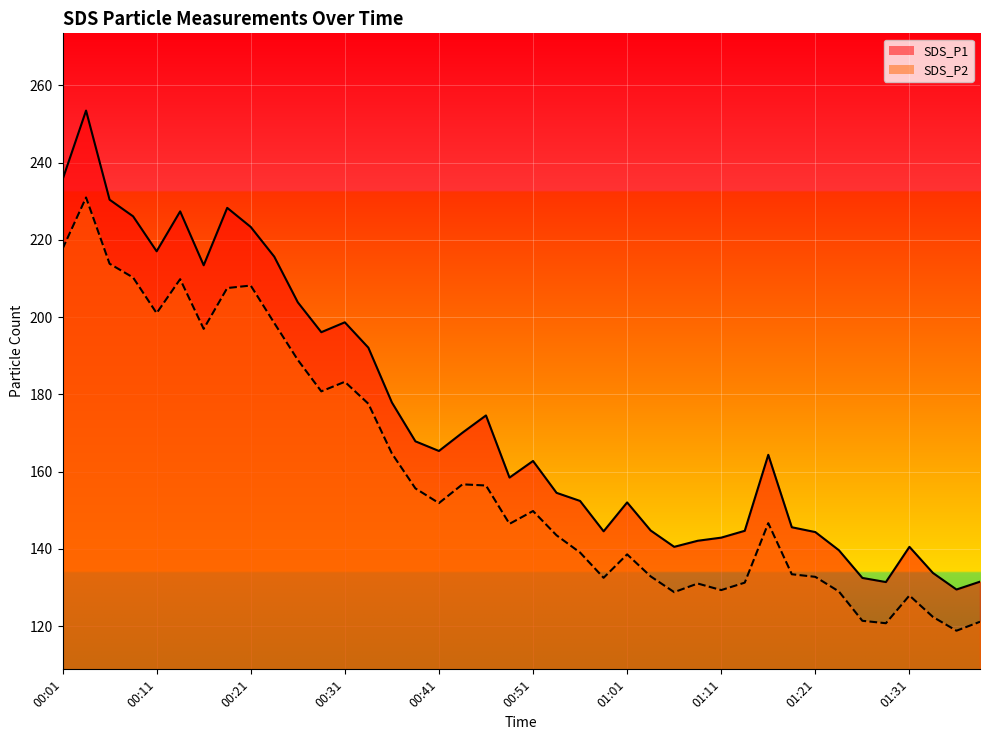

Rank the categories by SDS_P2 value from highest to lowest.

00:04, 00:01, 00:06, 00:09, 00:14, 00:21, 00:19, 00:11, 00:24, 00:16, 00:26, 00:31, 00:28, 00:33, 00:36, 00:43, 00:46, 00:38, 00:41, 00:51, 01:16, 00:48, 00:53, 00:56, 01:01, 01:18, 01:03, 01:21, 00:58, 01:13, 01:08, 01:11, 01:23, 01:06, 01:31, 01:34, 01:26, 01:38, 01:29, 01:36